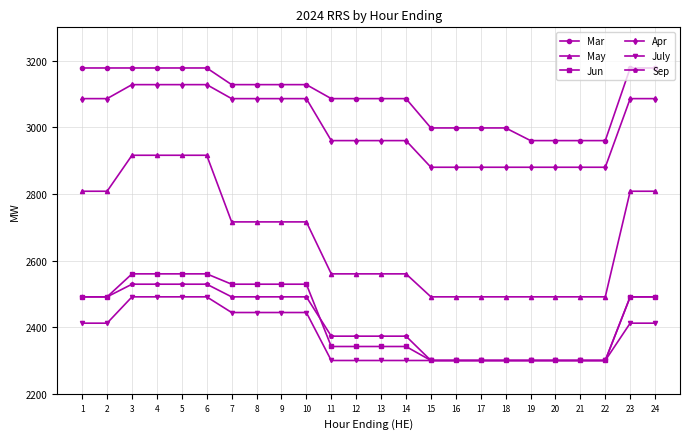

What are all the series names shown in the legend?

Mar, May, Jun, Apr, July, Sep